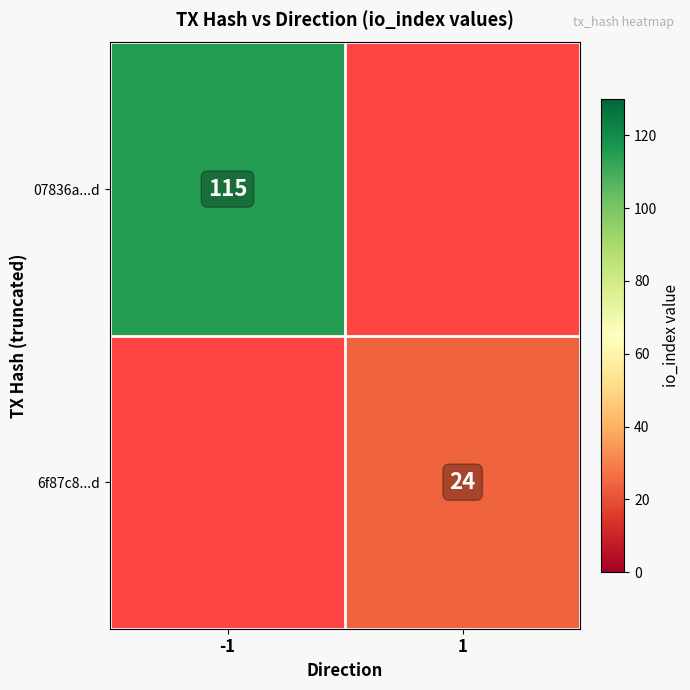

The 6f87c8...d series shows 24 at 1. True or false?

True